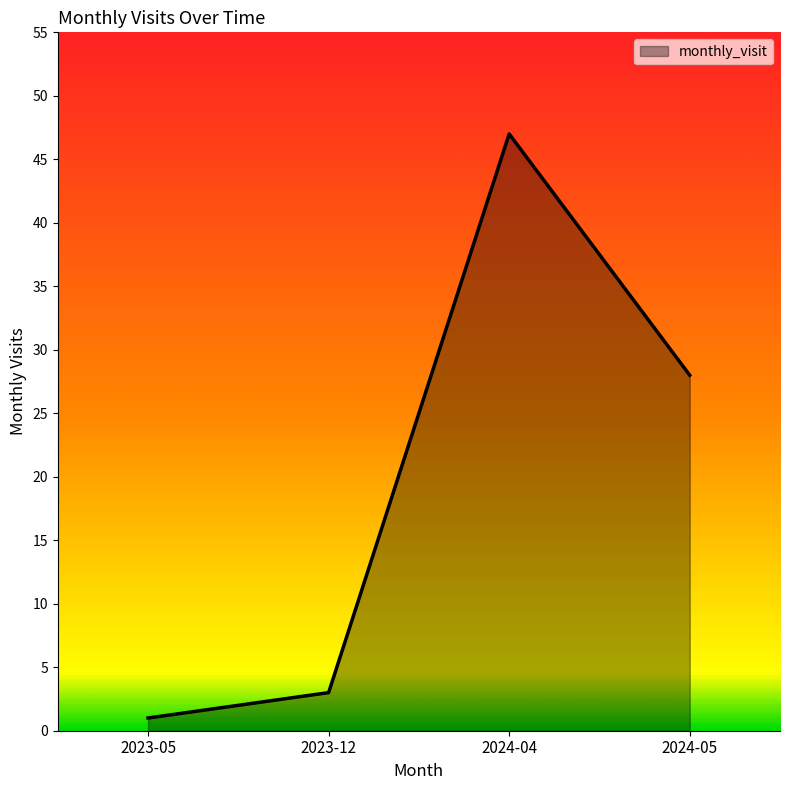

Where does the data first go above 28?

2024-04